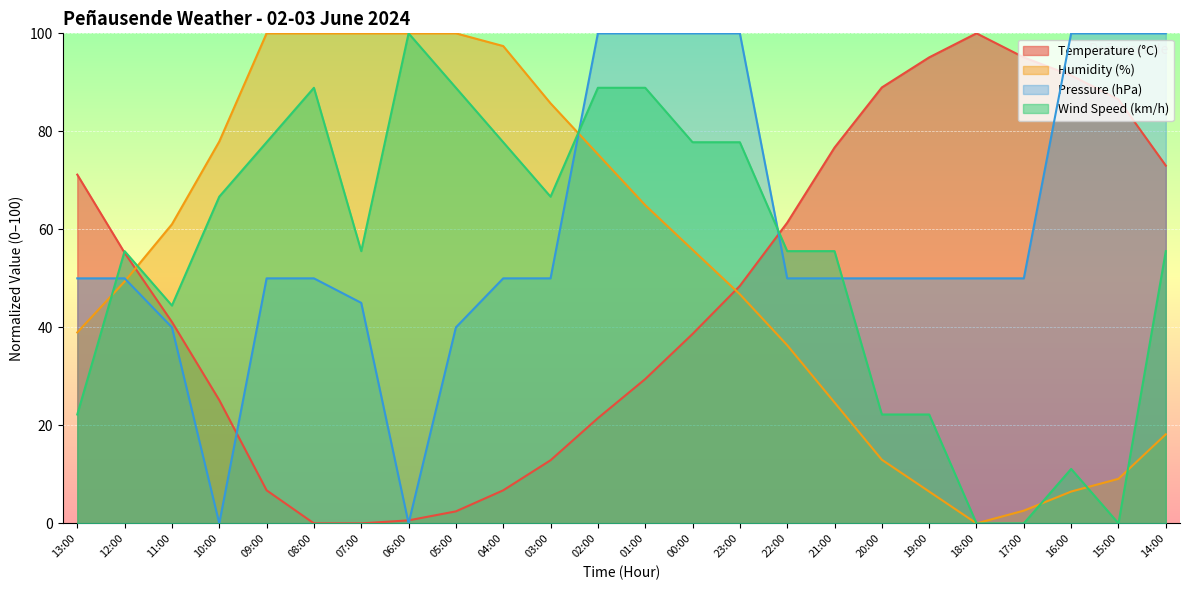

How many intersections are there between Wind Speed (km/h) and Temperature (°C)?

2